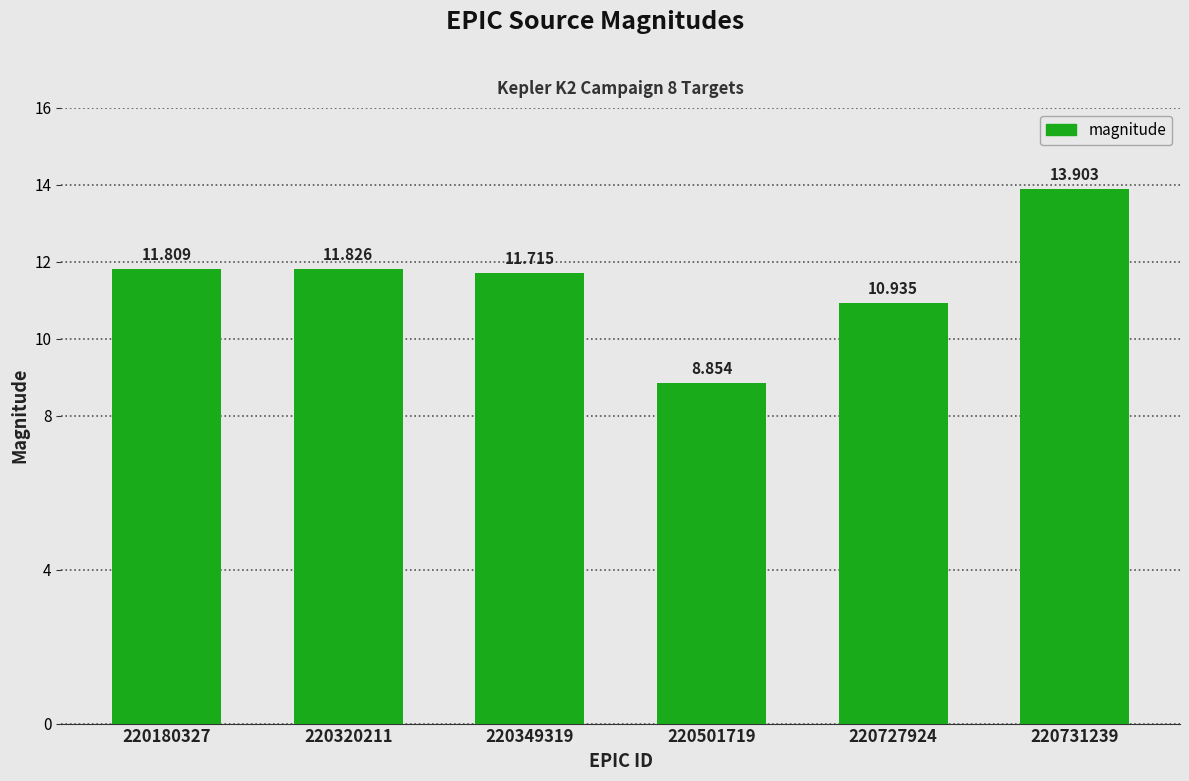

Which category has the highest value across all series?

220731239